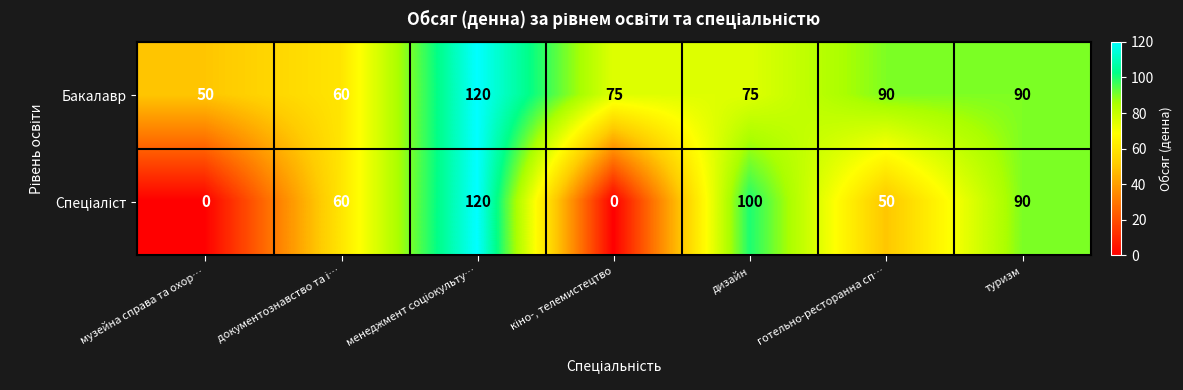

What value does the Бакалавр series have at туризм?

90